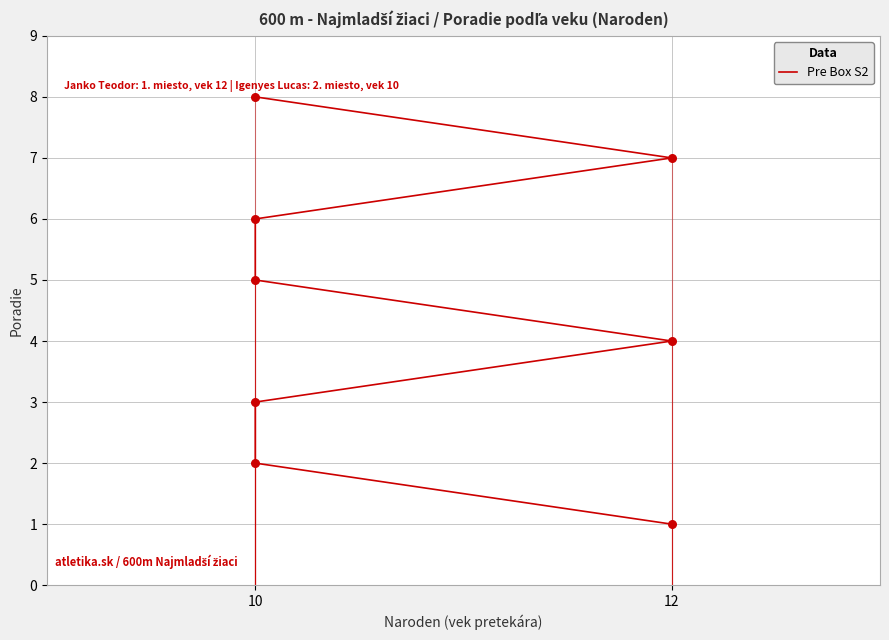

Between 2 and 7, which is larger?

7